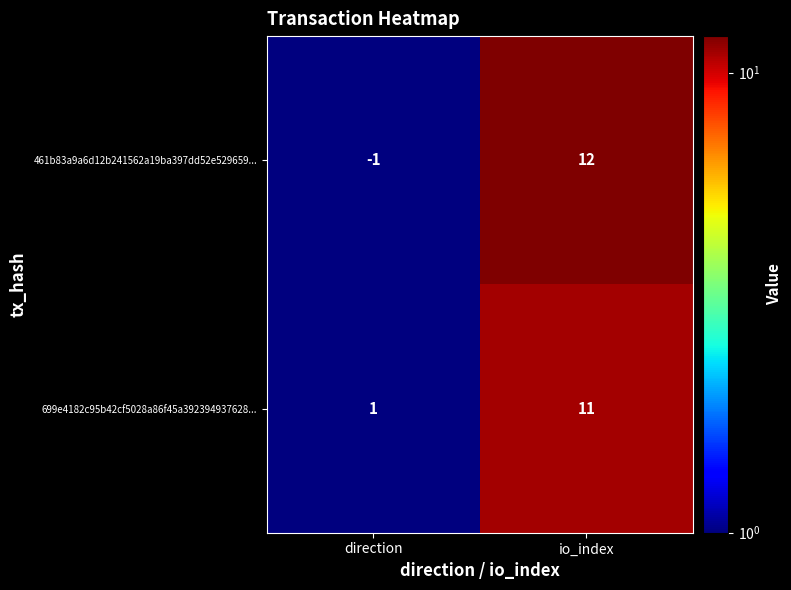

Which series has the widest spread of values?

461b83a9a6d12b241562a19ba397dd52e529659...